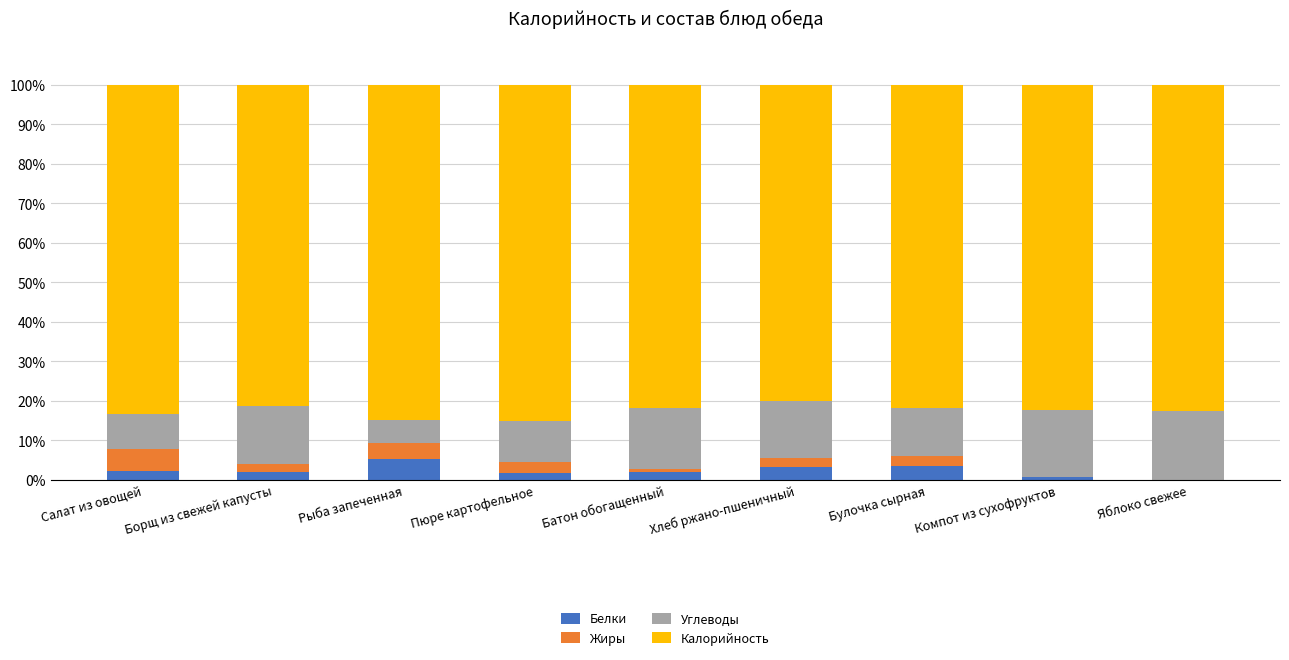

How many positive values does the Белки series have?

8